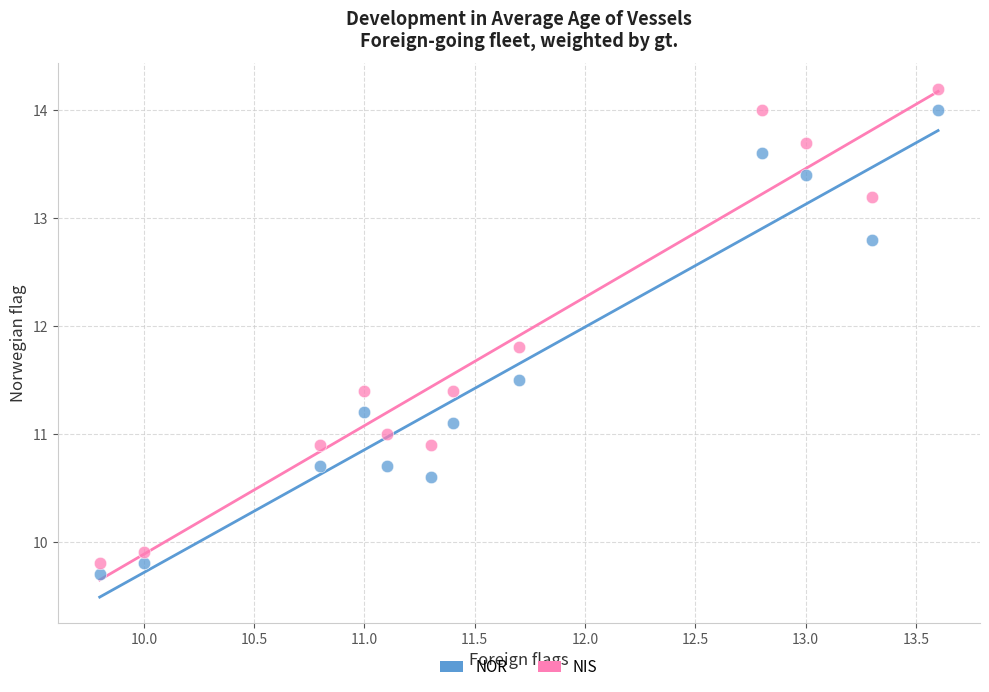

What is the X range (max minus min) for the scatter plot?

3.8